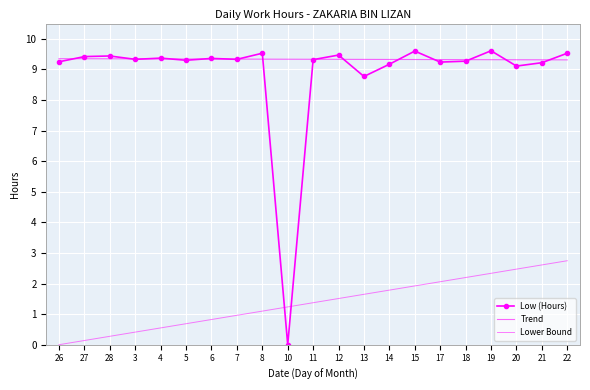

What is the maximum value for Low (Hours)?

9.6